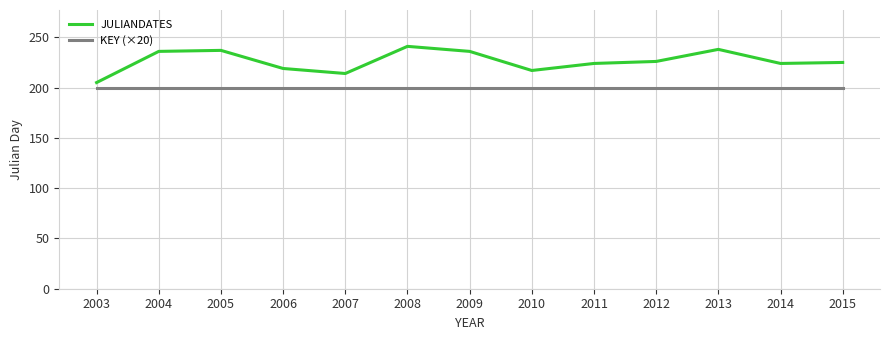

True or false: JULIANDATES and KEY (×20) intersect in this chart.

False